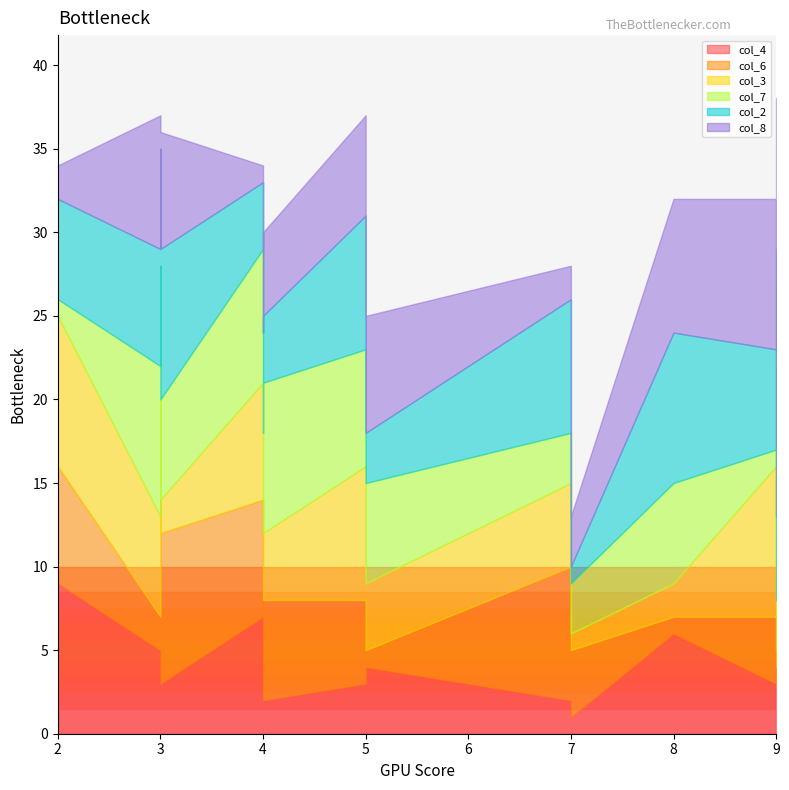

How many col_4 values are between 3 and 7?

11